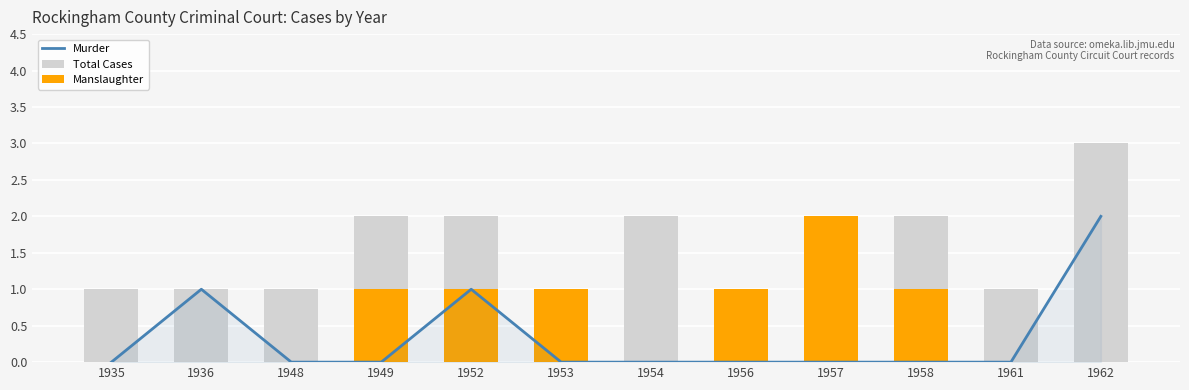

At which label is Murder closest to 1?

1936